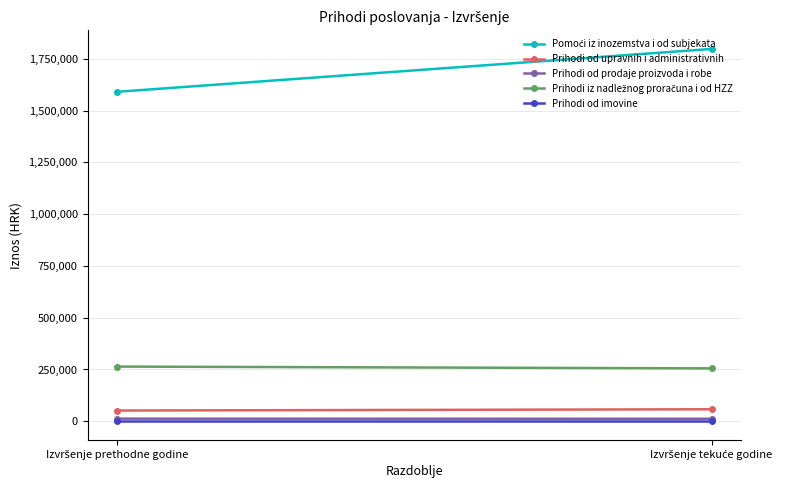

What is the minimum value for Prihodi od prodaje proizvoda i robe?

11899.3